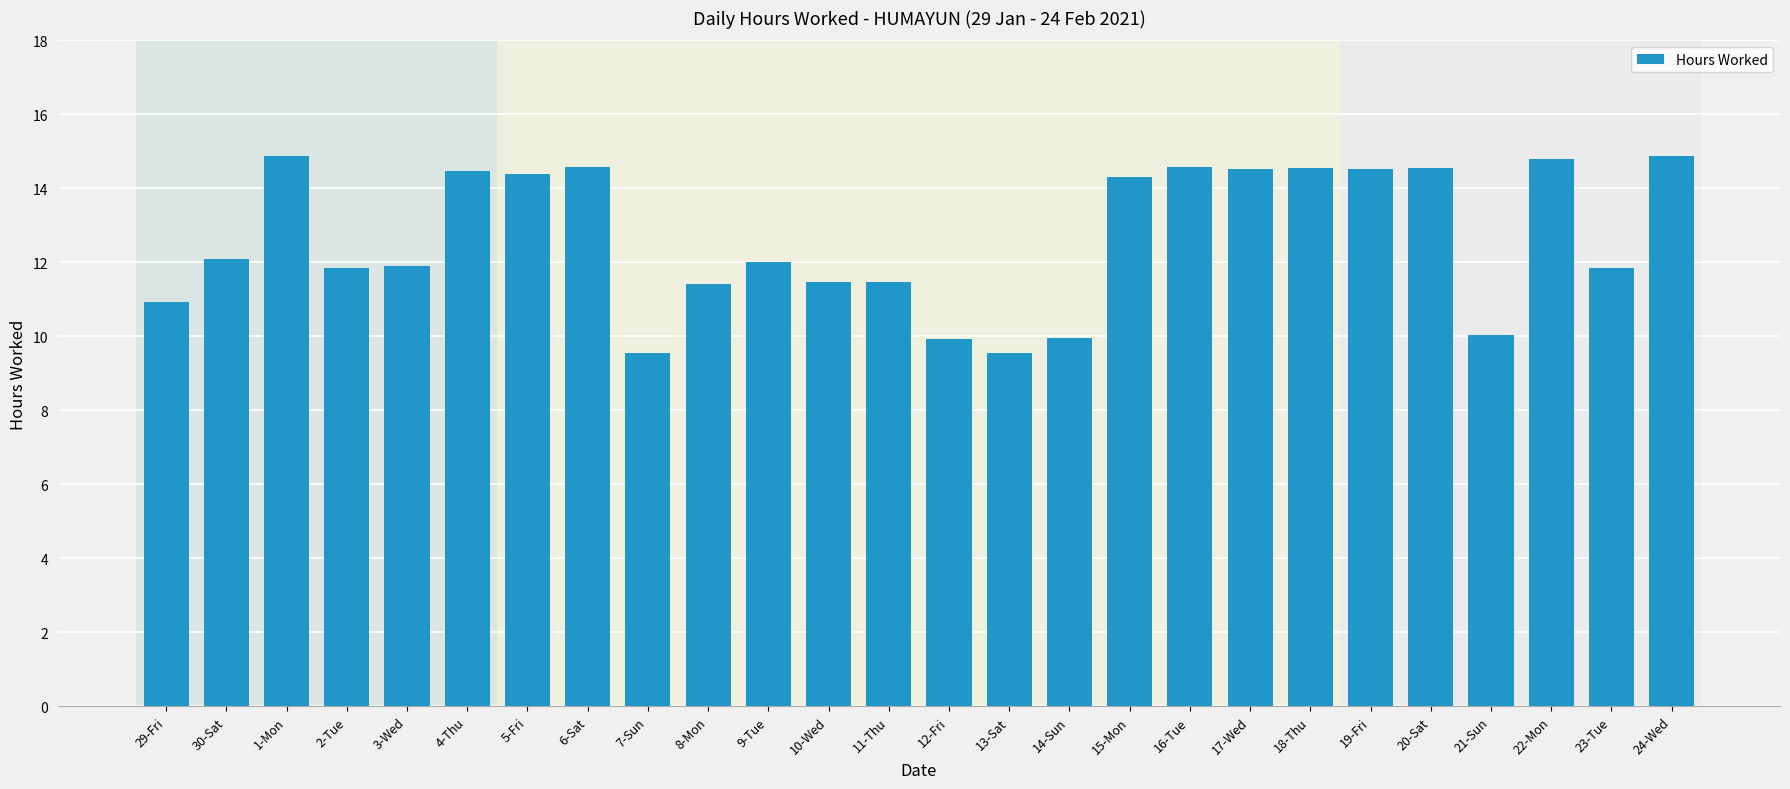

What is the difference between the maximum and minimum values?

5.3